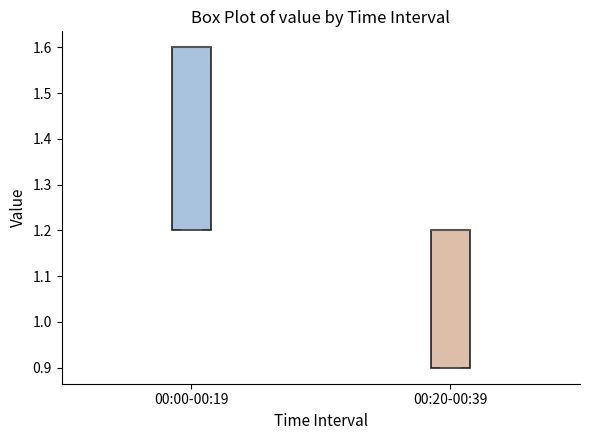

Reading left to right, read every box against the y-axis: the position of its median line, the range the box covers, and the ends of its whiskers. The values are not printed on the chart, so give them approximately, as read against the axis.

00:00-00:19: median 1.6 (drawn on the box's upper edge), box 1.2 to 1.6, whiskers 1.2 to 1.6
00:20-00:39: median 1.2 (drawn on the box's upper edge), box 0.9 to 1.2, whiskers 0.9 to 1.2